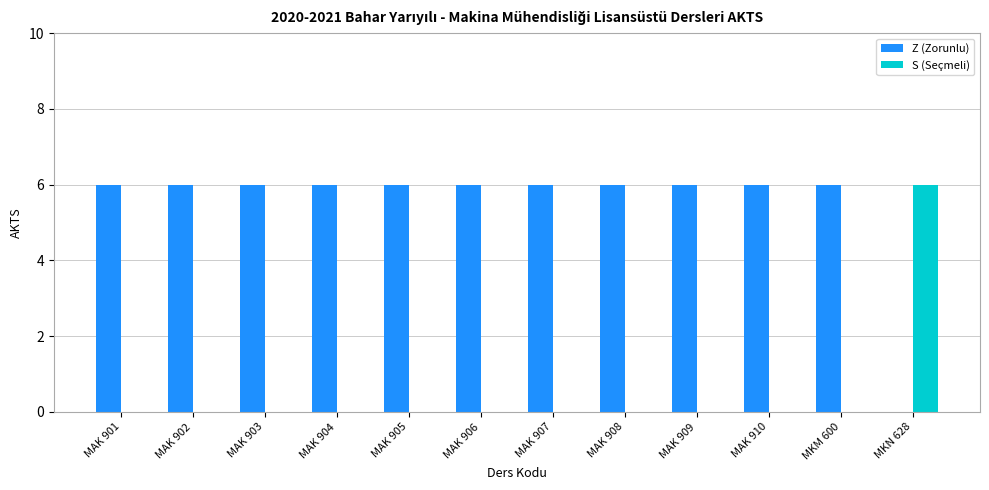

What is the maximum value shown in the chart?

6